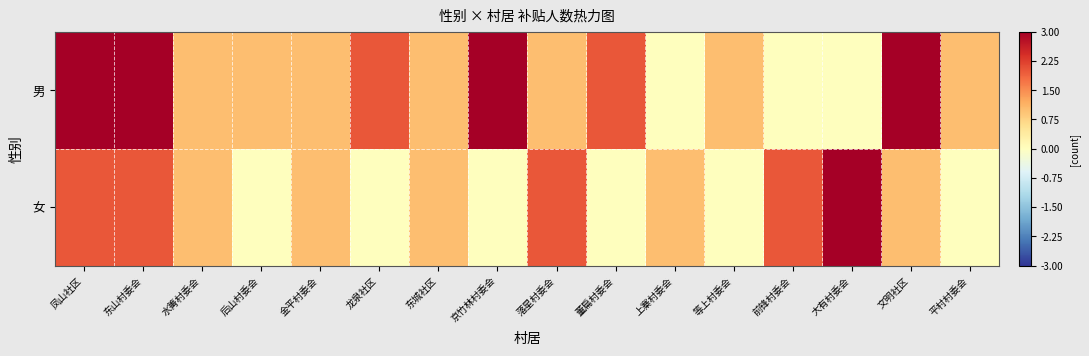

List the series in order of their overall mean, lowest first.

女, 男